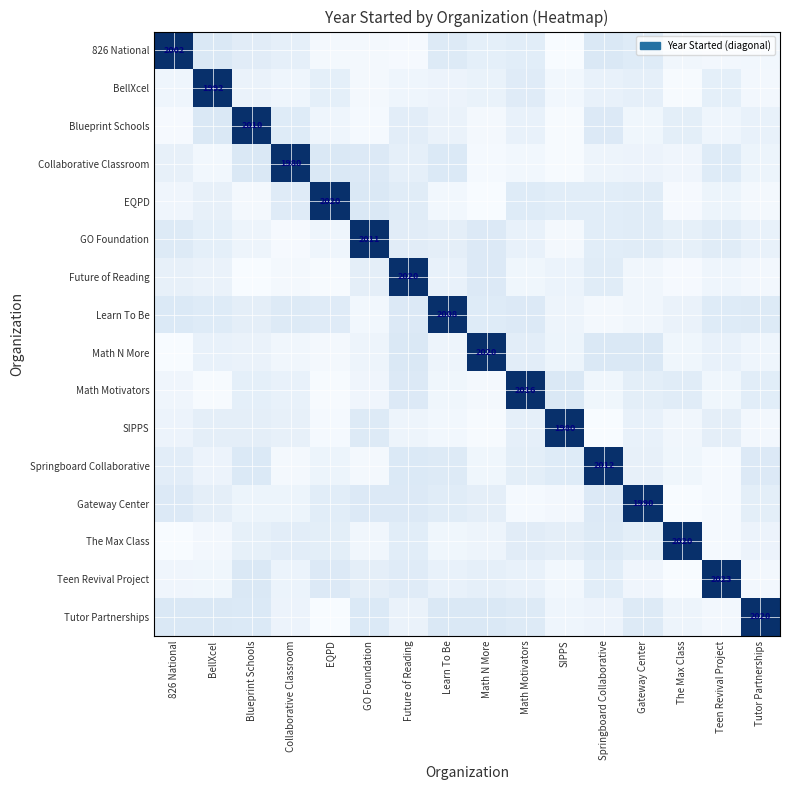

What is the sum of the Teen Revival Project values at Springboard Collaborative and Tutor Partnerships?

0.1